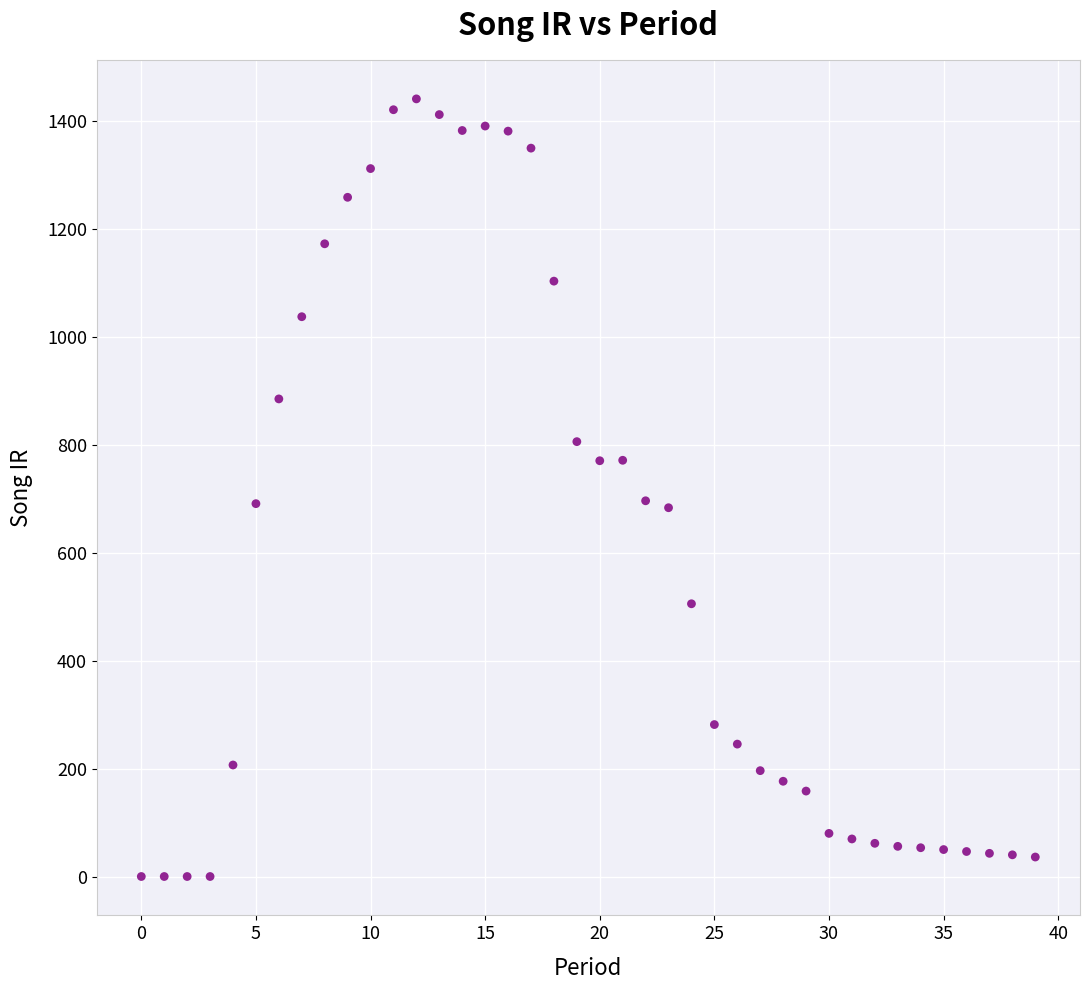

What is the range of Y values (max minus min)?

1441.5